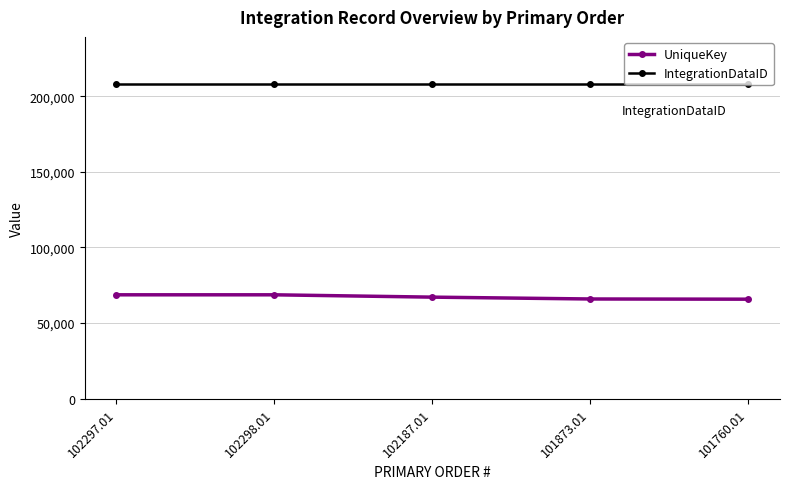

What is the spread (max minus min) of values at 102298.01?

139407